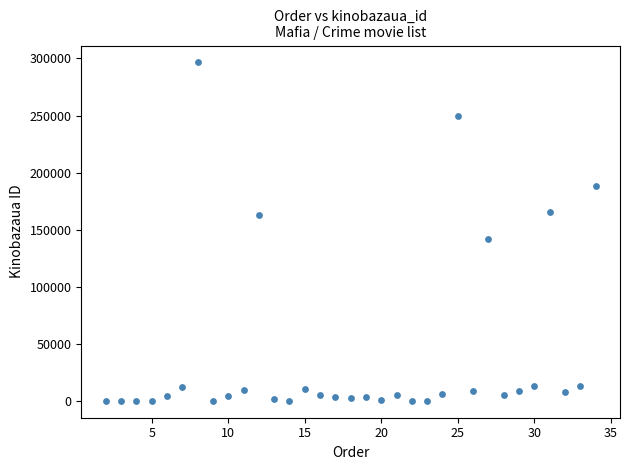

What Y value in the scatter plot is closest to 148284?

142112